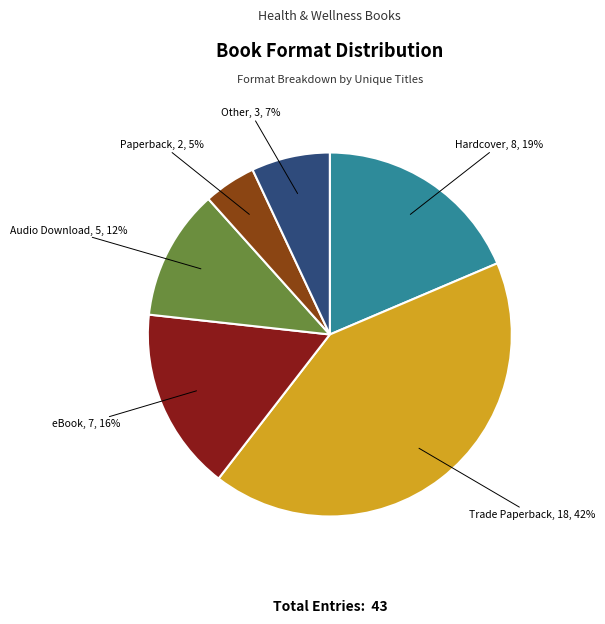

To the nearest percent, what is the combined percentage of Other and eBook?

23%